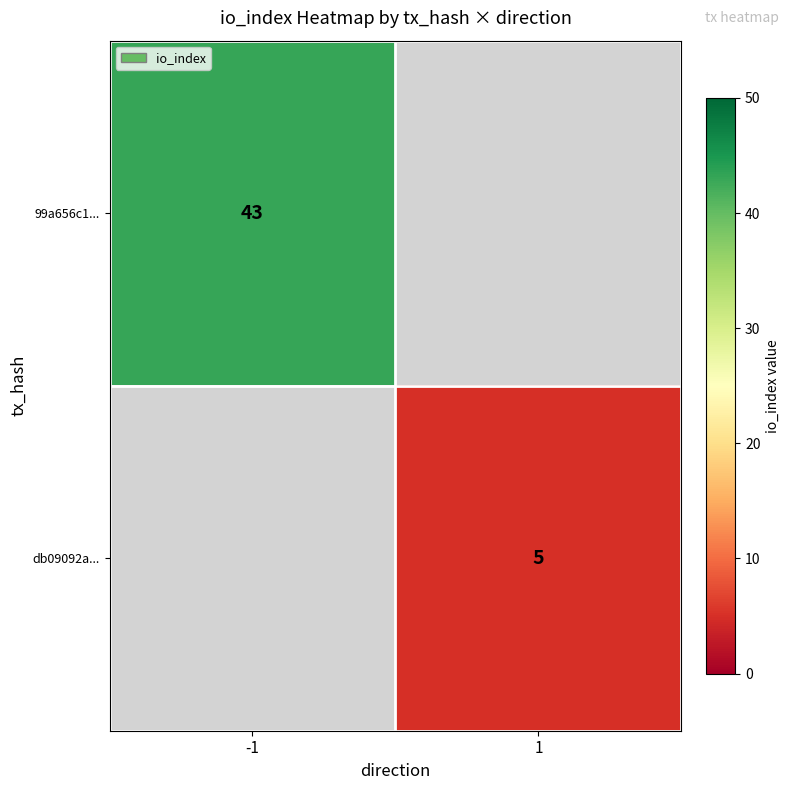

True or false: 99a656c1... has a value of 28 at -1.

False